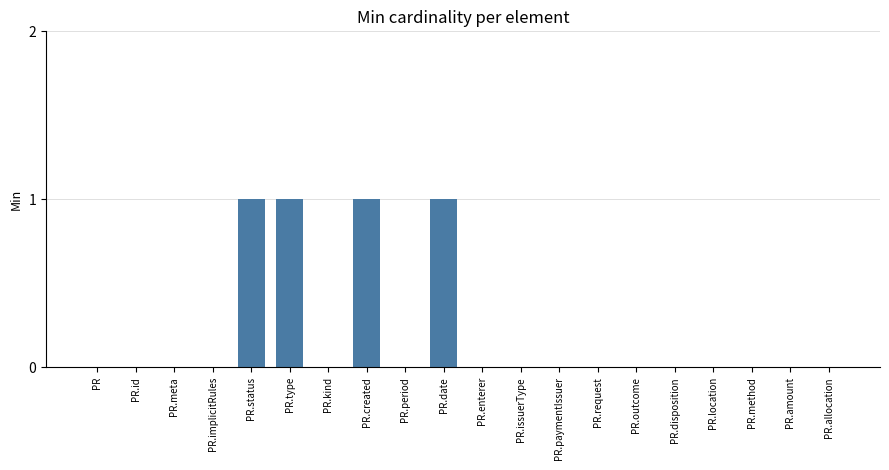

True or false: the data shows 0 at PR.period.

True